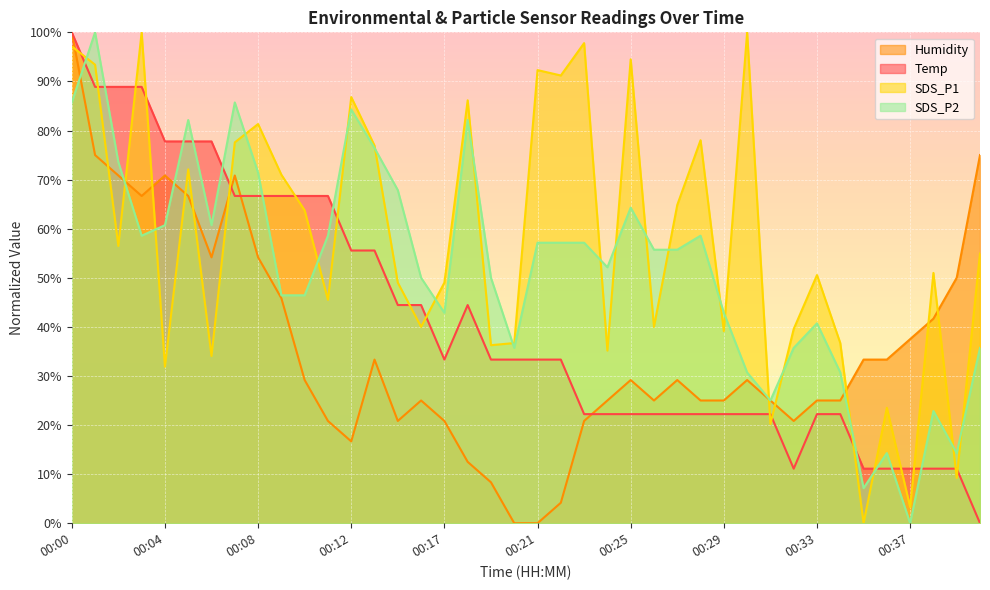

What is the difference between the Temp values at 00:02 and 00:31?

66.7